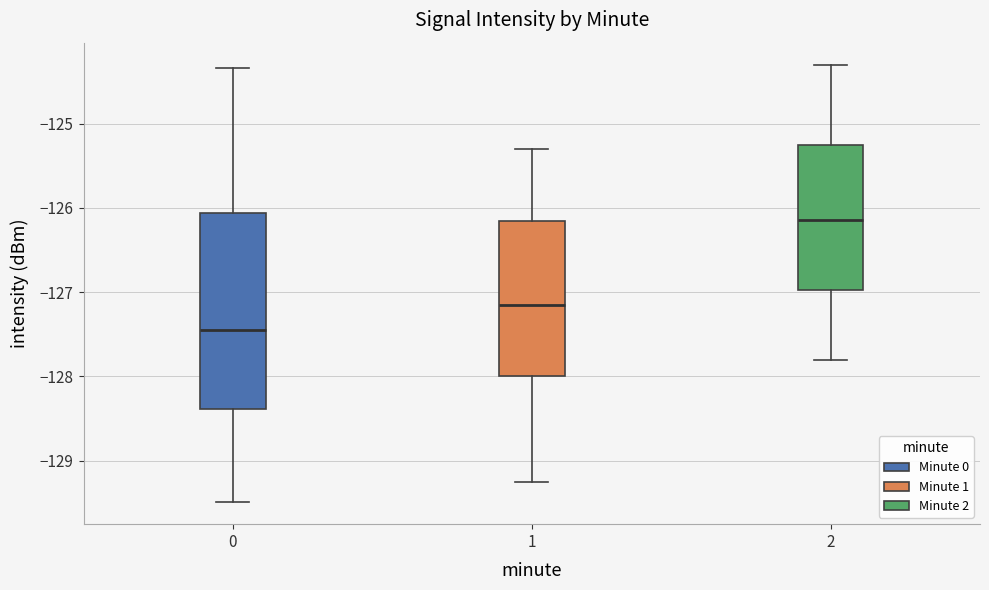

Reading left to right, transcribe this box plot: for each box, give where its median line is, the range the box spans, and where its two whiskers end, as read against the y-axis. The values are not printed on the chart, so give them approximately, as read against the axis.

0: median -127.4, box -128.4 to -126.1, whiskers -129.5 to -124.3
1: median -127.1, box -128.0 to -126.2, whiskers -129.3 to -125.3
2: median -126.1, box -127.0 to -125.2, whiskers -127.8 to -124.3